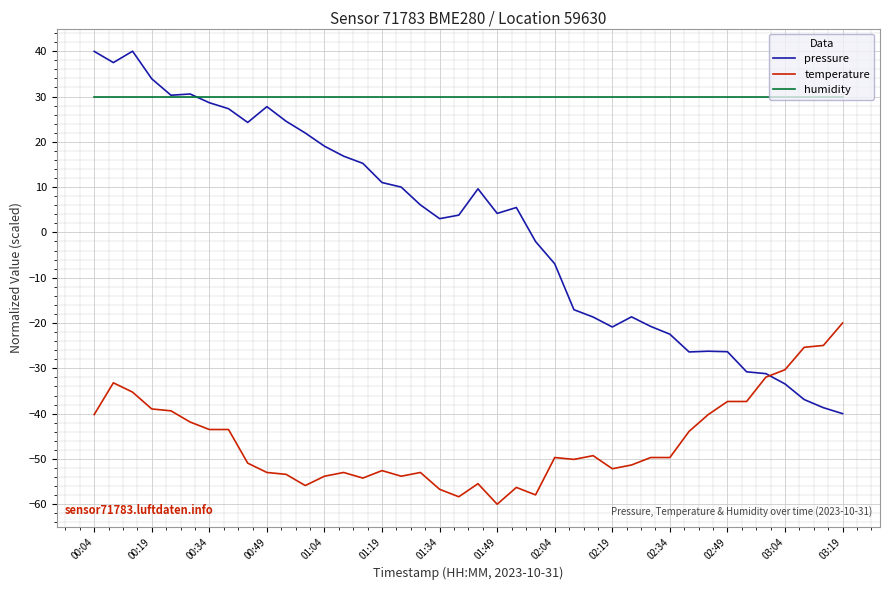

List the series in order of their peak value, highest first.

pressure, humidity, temperature